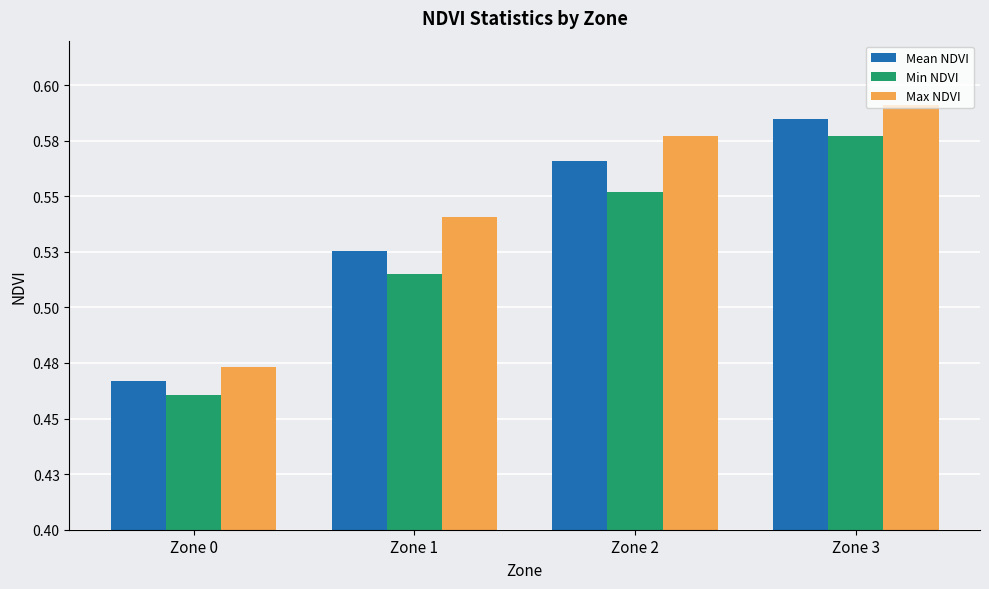

Does the chart contain any negative values?

No